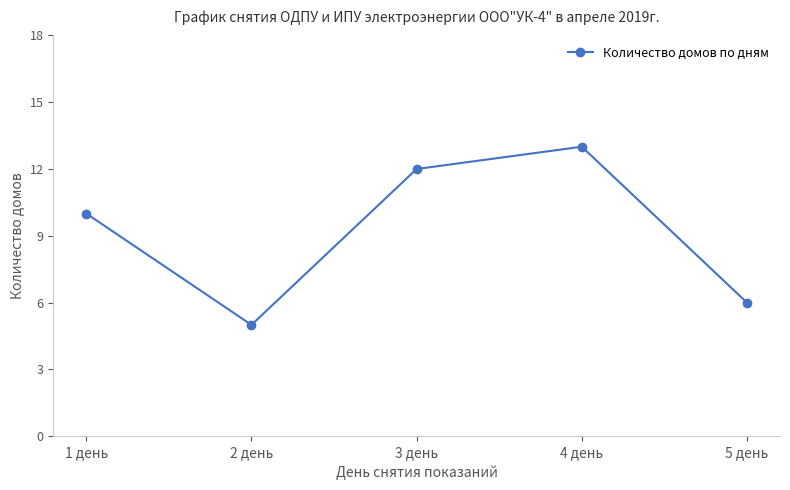

What is the average value?

9